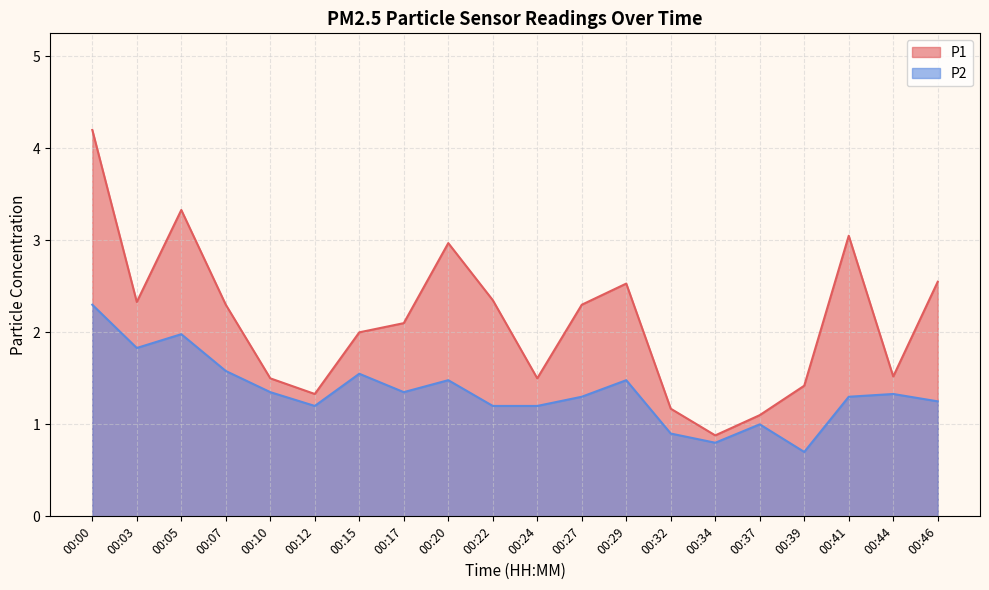

Reading left to right, what are all the values shown in this chart?

P1: 00:00=4.2	00:03=2.3	00:05=3.3	00:07=2.3	00:10=1.5	00:12=1.3	00:15=2.0	00:17=2.1	00:20=3.0	00:22=2.4	00:24=1.5	00:27=2.3	00:29=2.5	00:32=1.2	00:34=0.9	00:37=1.1	00:39=1.4	00:41=3.0	00:44=1.5	00:46=2.5
P2: 00:00=2.3	00:03=1.8	00:05=2.0	00:07=1.6	00:10=1.4	00:12=1.2	00:15=1.6	00:17=1.4	00:20=1.5	00:22=1.2	00:24=1.2	00:27=1.3	00:29=1.5	00:32=0.9	00:34=0.8	00:37=1.0	00:39=0.7	00:41=1.3	00:44=1.3	00:46=1.2